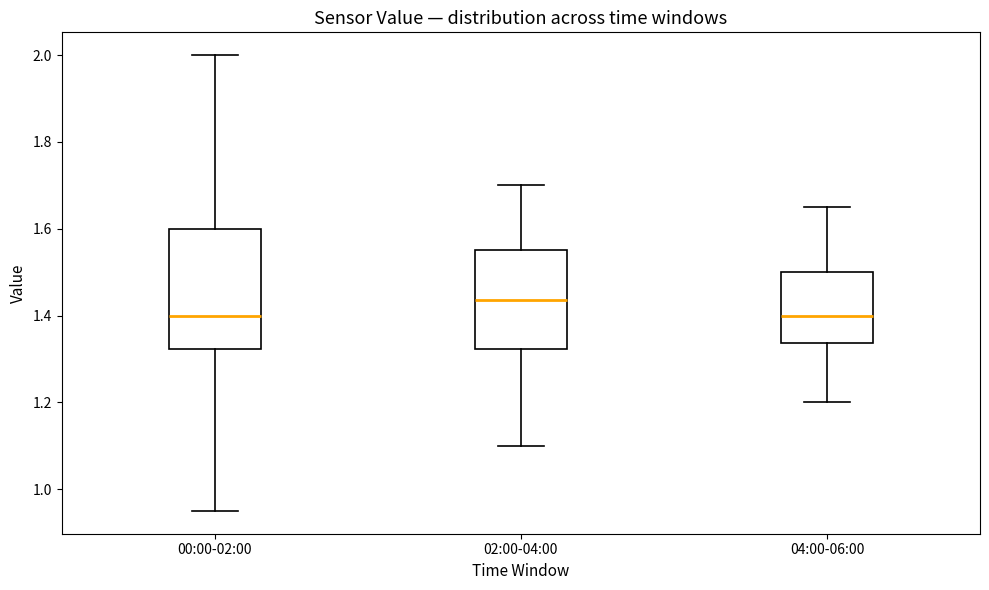

Reading left to right, read every box against the y-axis: the position of its median line, the range the box covers, and the ends of its whiskers. The values are not printed on the chart, so give them approximately, as read against the axis.

00:00-02:00: median 1.40, box 1.32 to 1.60, whiskers 0.96 to 2.00
02:00-04:00: median 1.44, box 1.32 to 1.56, whiskers 1.10 to 1.70
04:00-06:00: median 1.40, box 1.34 to 1.50, whiskers 1.20 to 1.66